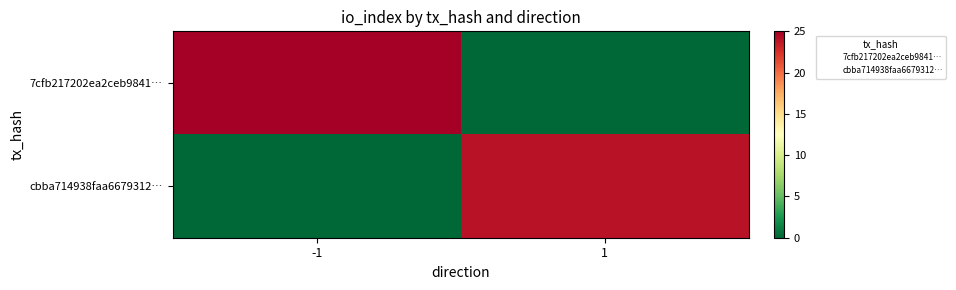

At 1, list the series in order from smallest to largest.

7cfb217202ea2ceb9841…, cbba714938faa6679312…